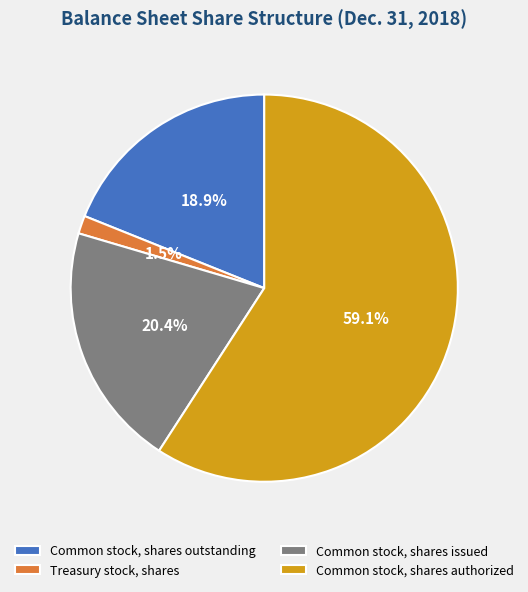

What is the smallest slice in the pie chart?

Treasury stock, shares